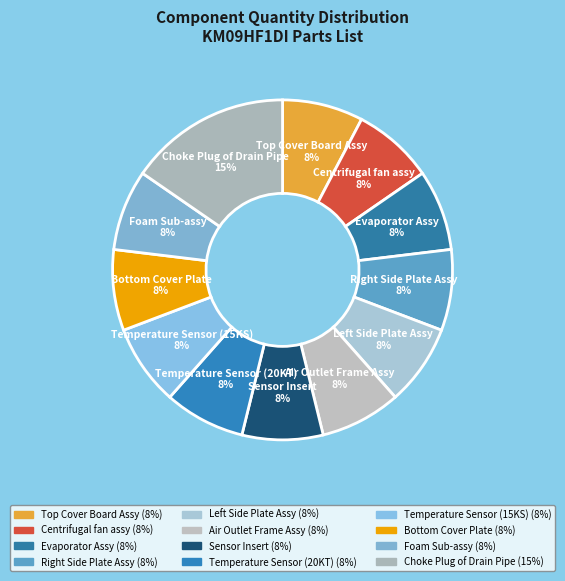

How many segments does this pie chart have?

12